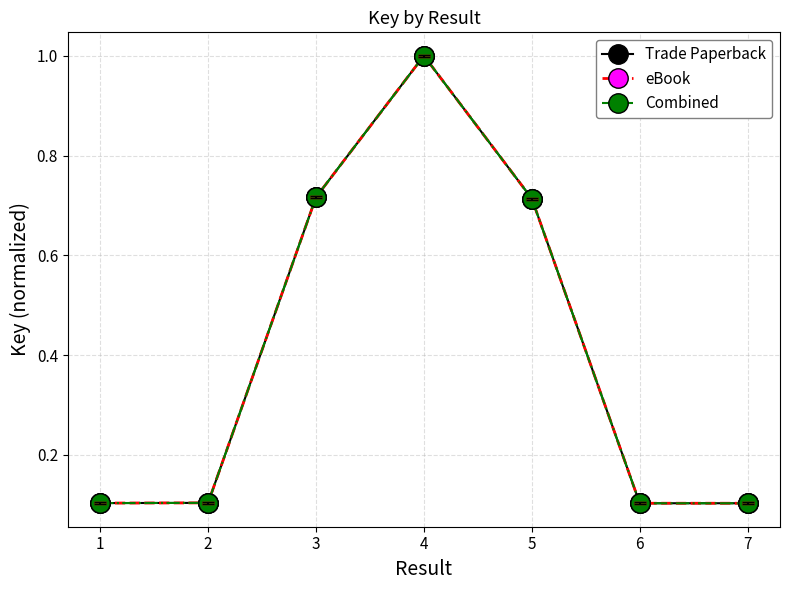

Reading left to right, what are all the values shown in this chart?

Trade Paperback: 1=0.1	2=0.1	3=0.7	4=1.0	5=0.7	6=0.1	7=0.1
eBook: 1=0.1	2=0.1	3=0.7	4=1.0	5=0.7	6=0.1	7=0.1
Combined: 1=0.1	2=0.1	3=0.7	4=1.0	5=0.7	6=0.1	7=0.1